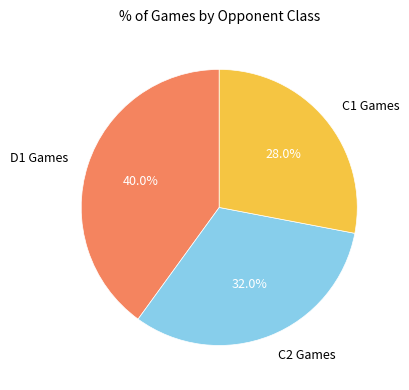

How many segments does this pie chart have?

3